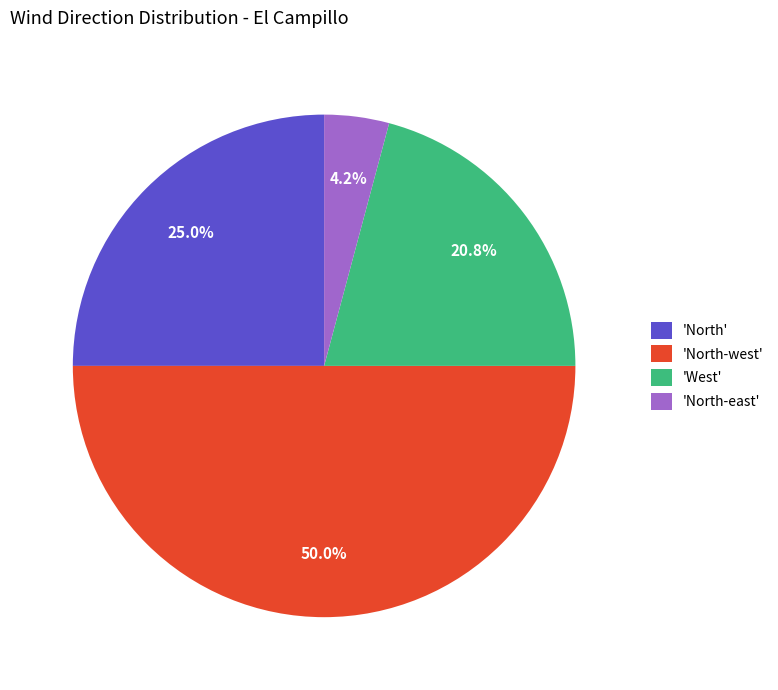

Approximately how many times larger is the value at 'North-west' compared to 'North'?

2.0